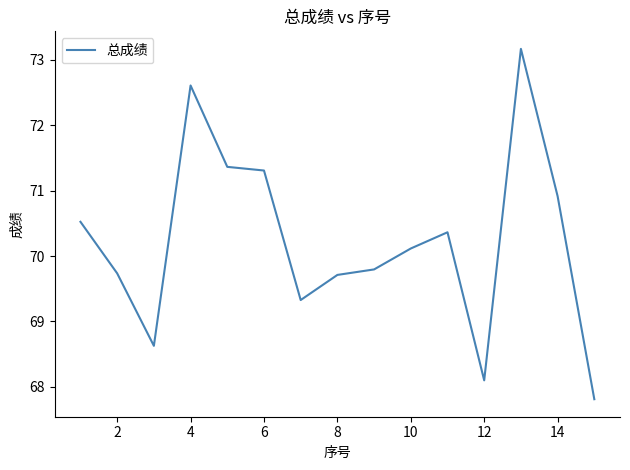

What is the minimum value shown in the chart?

67.8